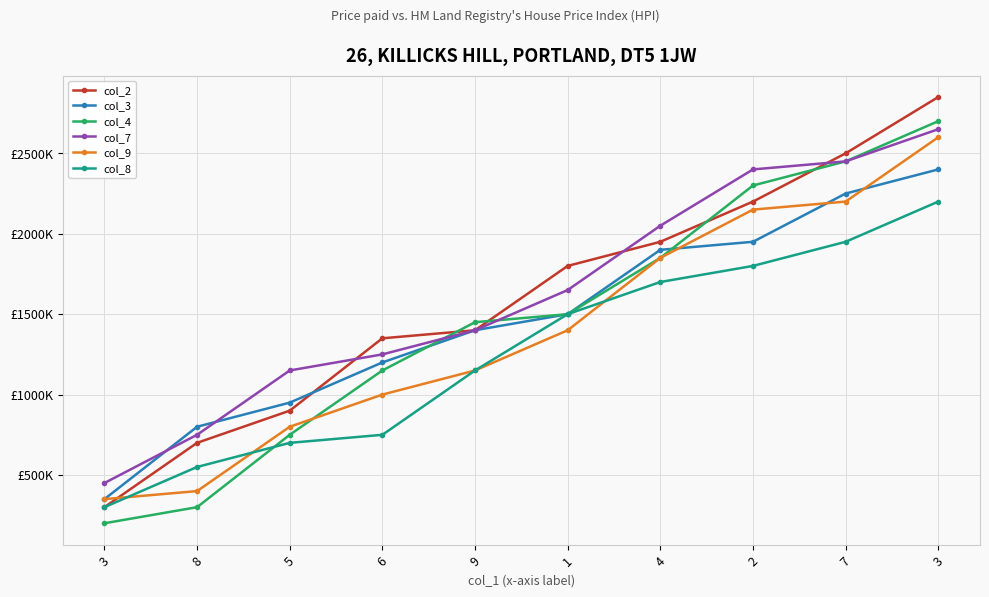

What are all the series names shown in the legend?

col_2, col_3, col_4, col_7, col_9, col_8